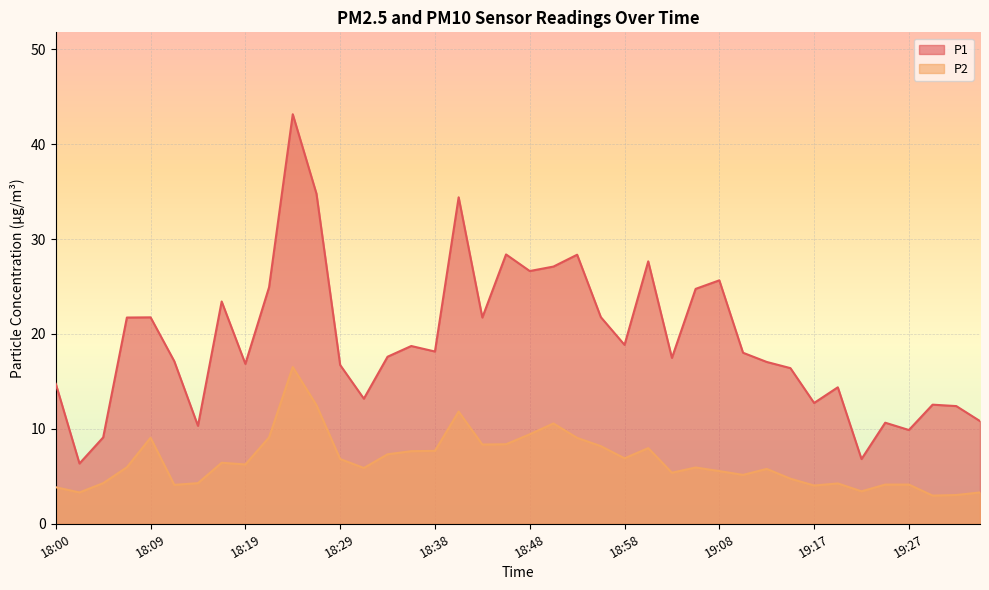

What is the value of the P1 point at the 25th from the left?

18.9